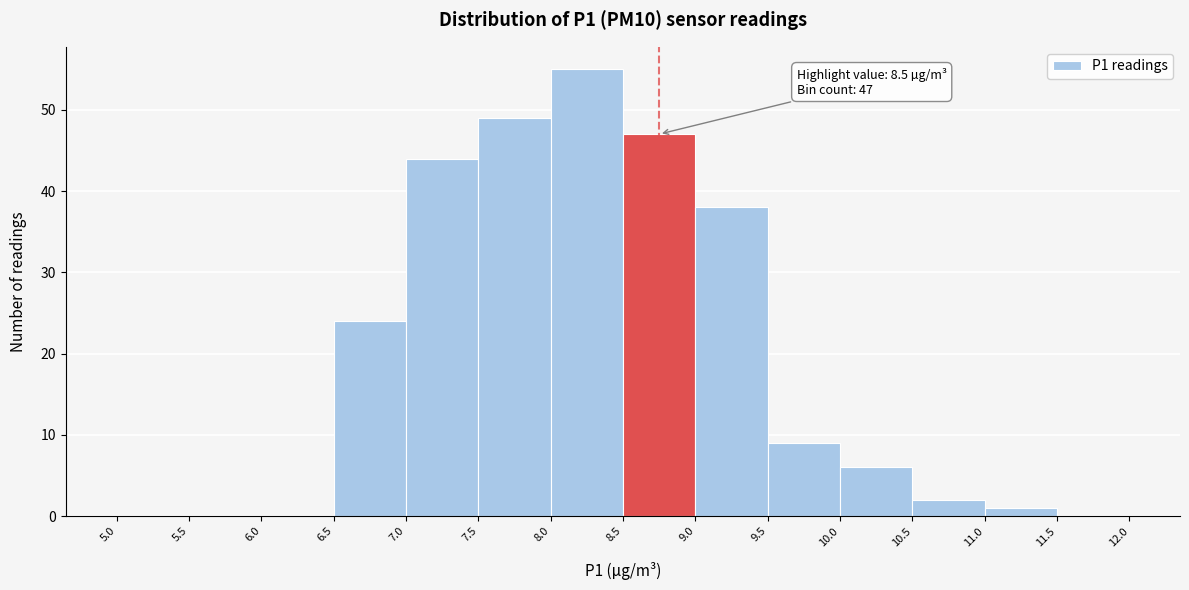

Over which range of the x-axis is the bar tallest?

8.0 to 8.5